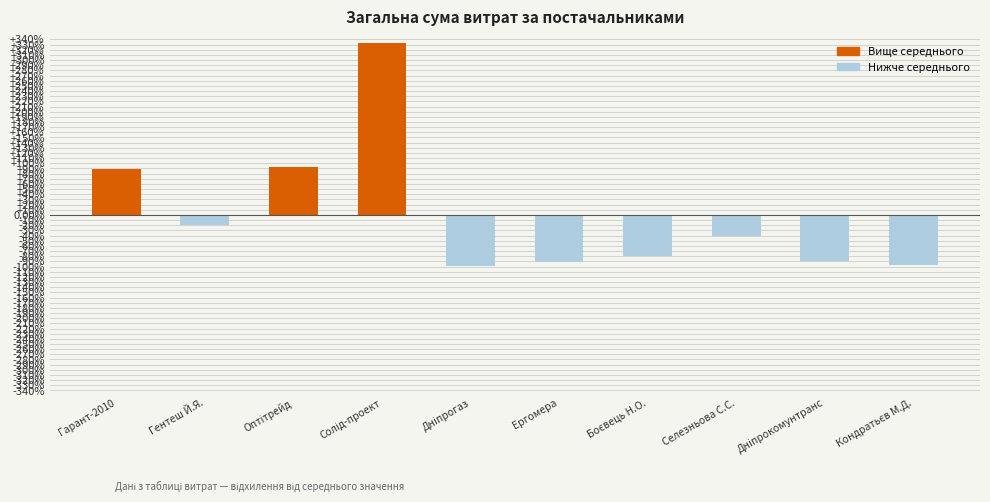

Count the number of categories in the chart.

10